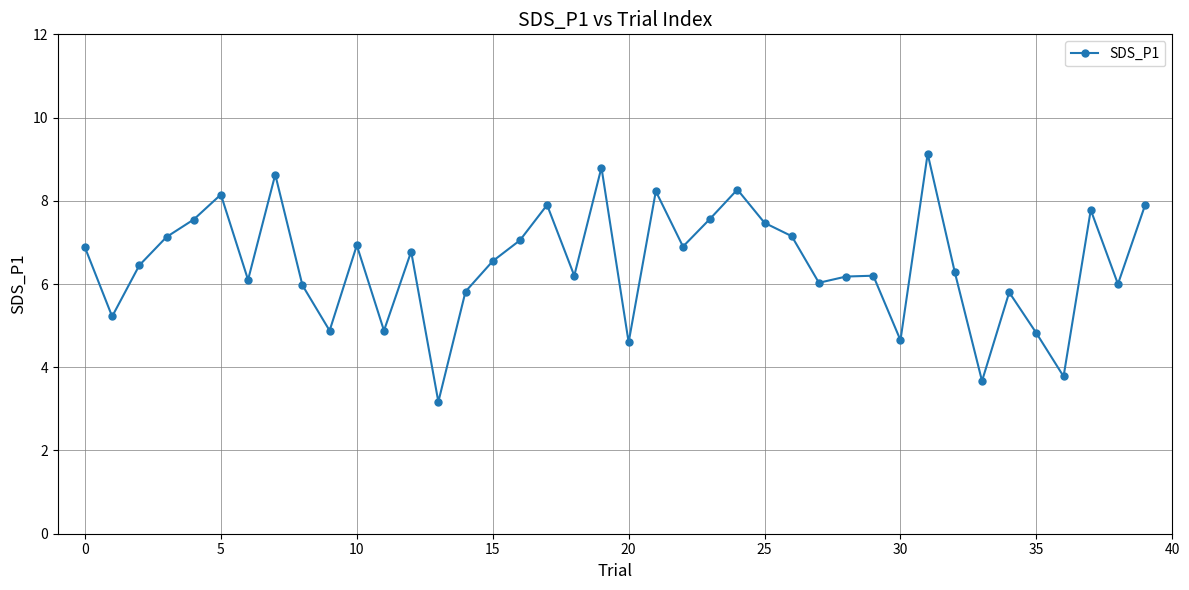

What is the value of the 29th point from the left?

6.2